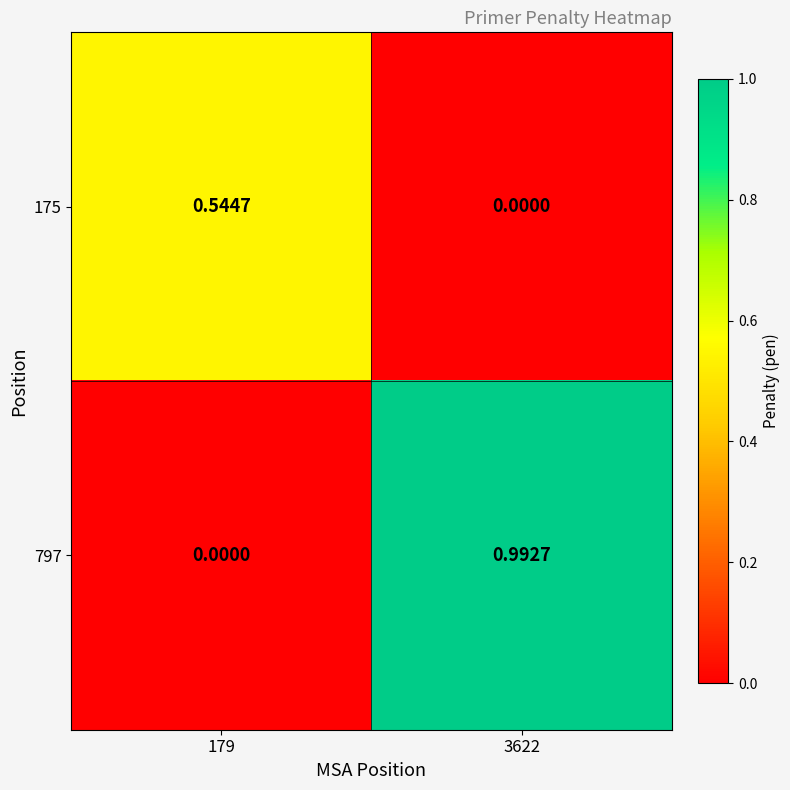

Is the value of 175 at 179 greater than the value of 797 at 3622?

No